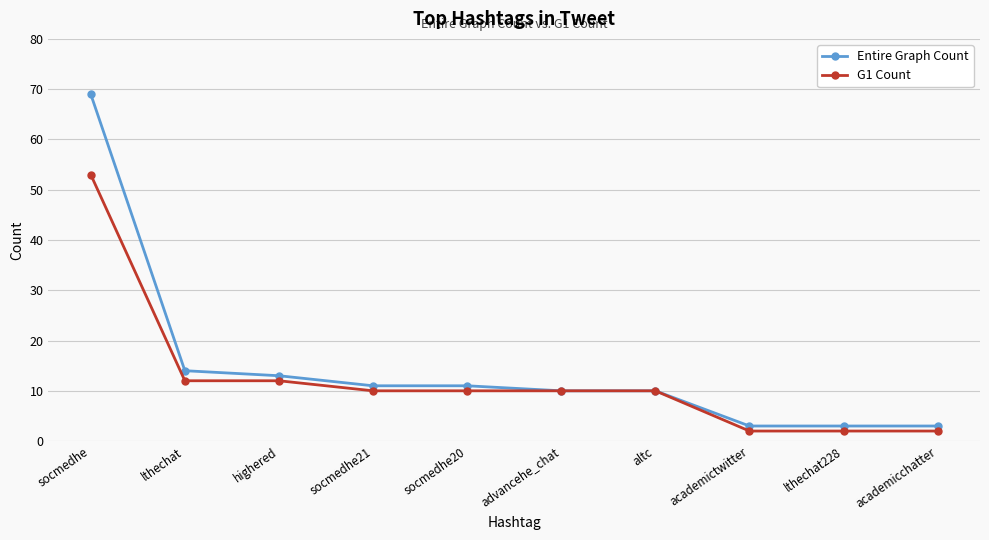

Reading left to right, list all the values displayed in this chart.

Entire Graph Count: 69	14	13	11	11	10	10	3	3	3
G1 Count: 53	12	12	10	10	10	10	2	2	2